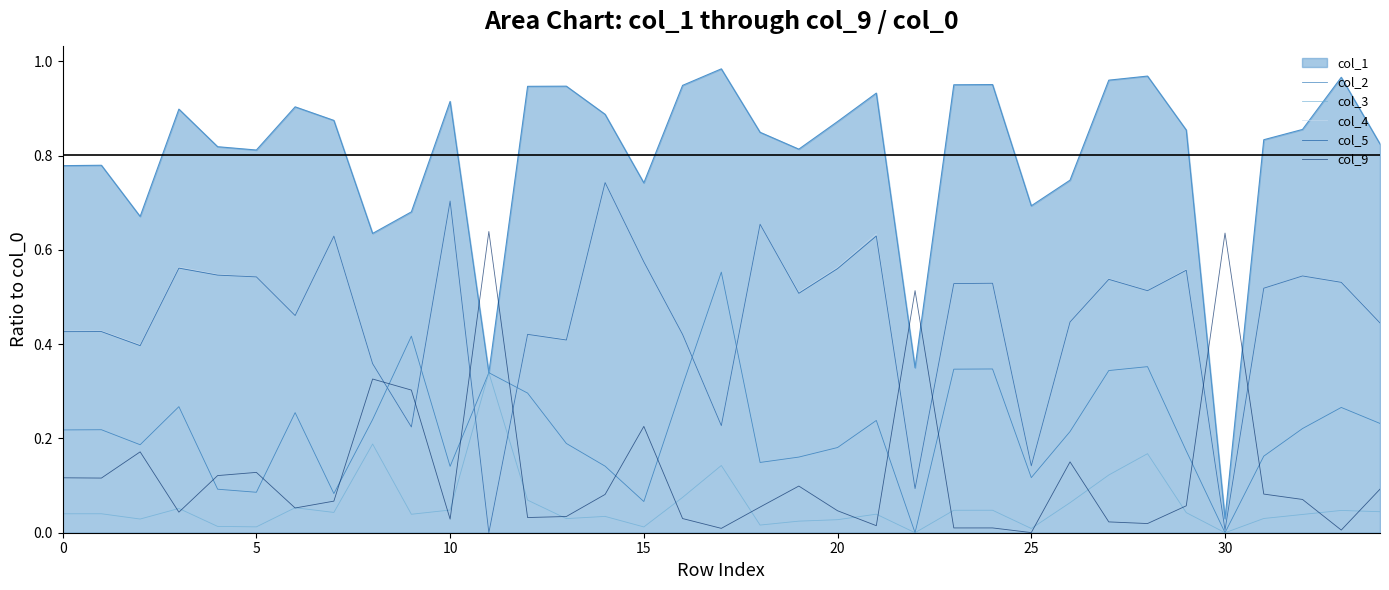

True or false: col_4 and col_1 intersect in this chart.

False